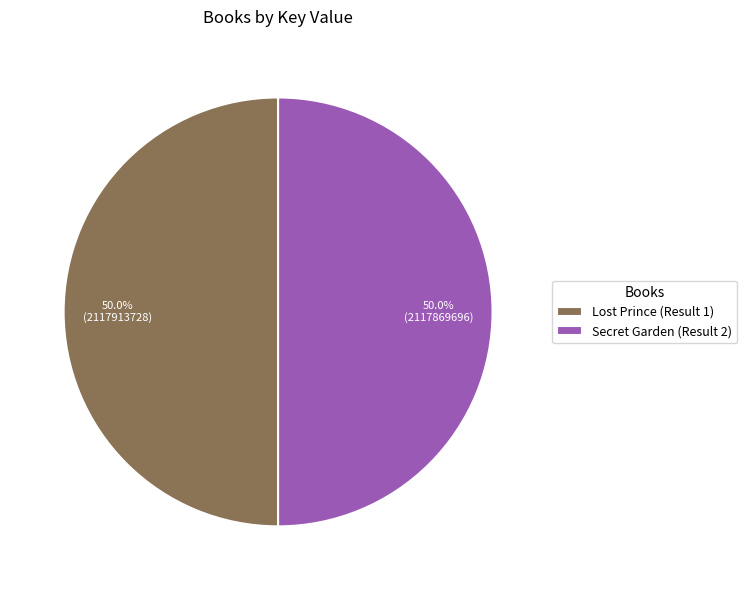

Combined, what portion of the pie is Secret Garden (Result 2) and Lost Prince (Result 1)?

100.0%